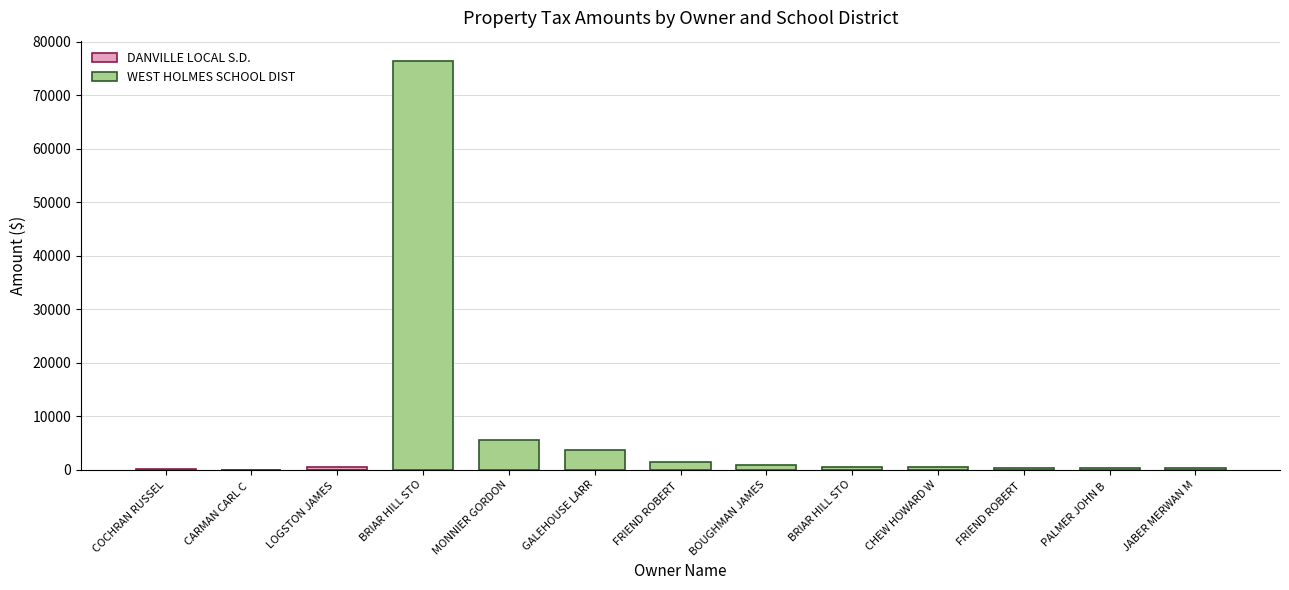

What is the label of the 1st bar from the left?

COCHRAN RUSSEL